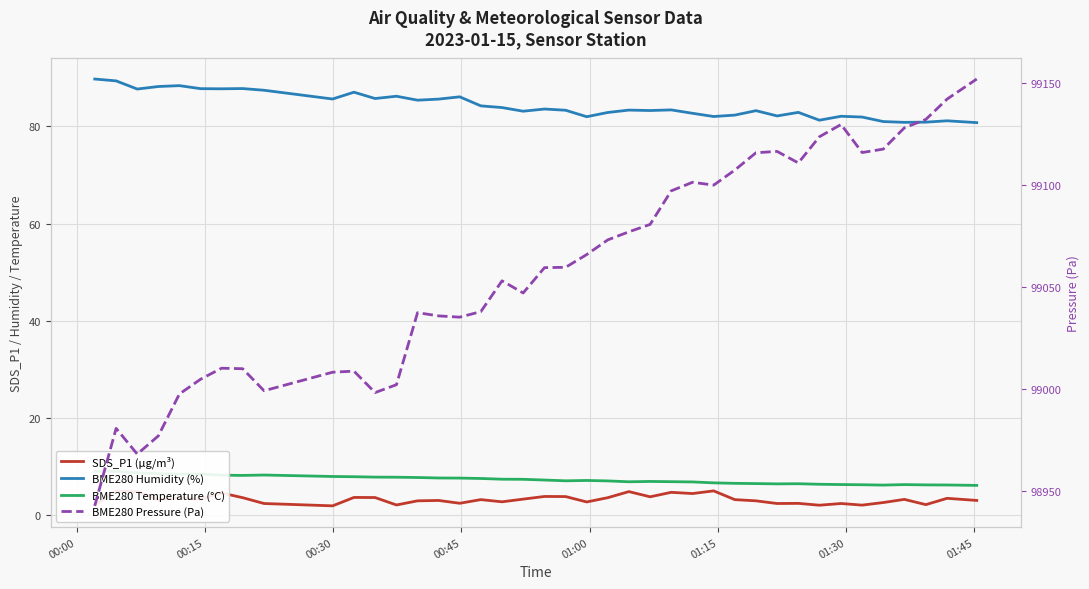

Where is the first local maximum for SDS_P1 (µg/m³)?

00:15